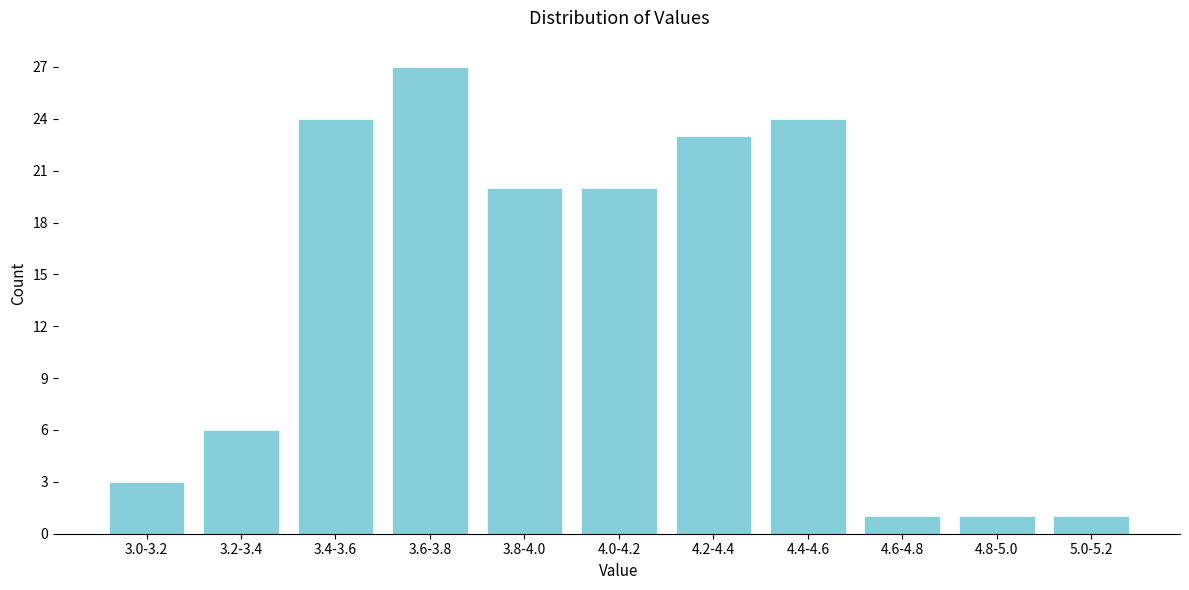

Reading left to right, extract all data points from this chart.

3.0-3.2=3	3.2-3.4=6	3.4-3.6=24	3.6-3.8=27	3.8-4.0=20	4.0-4.2=20	4.2-4.4=23	4.4-4.6=24	4.6-4.8=1	4.8-5.0=1	5.0-5.2=1